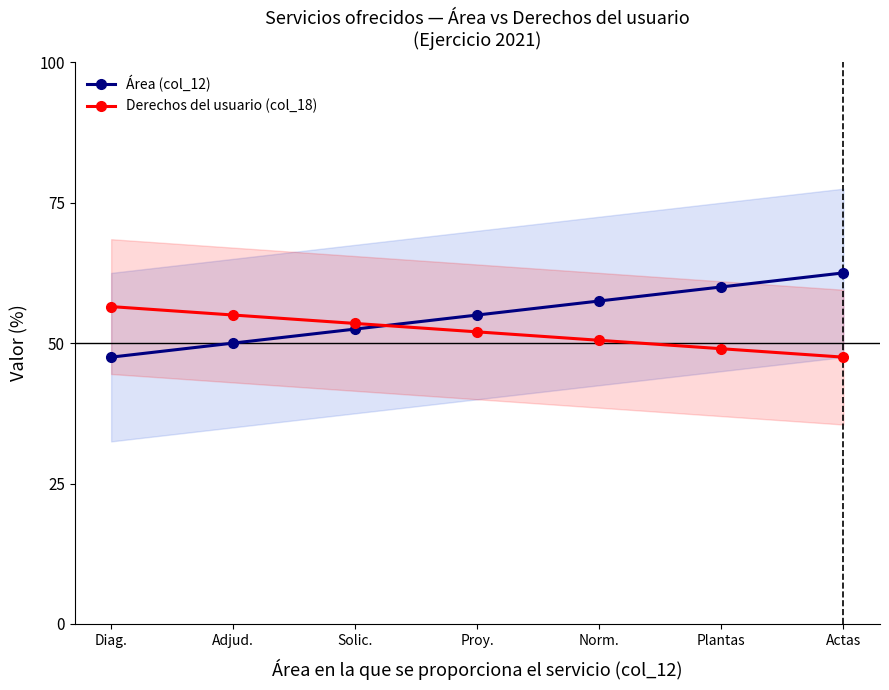

What is the difference between the second highest and minimum values in the Área (col_12) series?

12.5